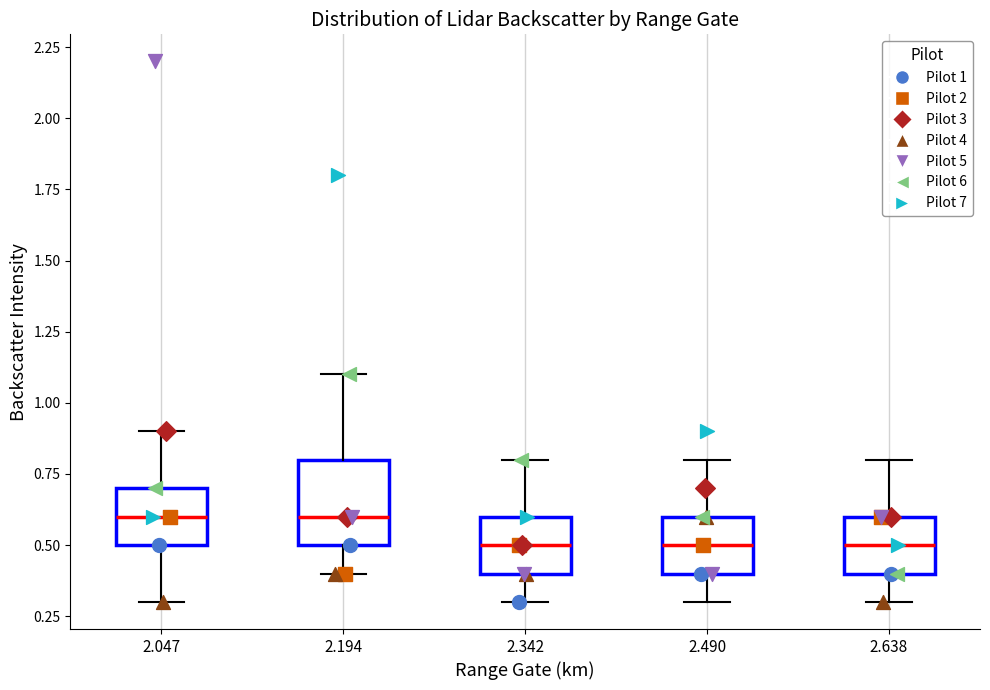

Reading left to right, transcribe this box plot: for each box, give where its median line is, the range the box spans, and where its two whiskers end, as read against the y-axis. The values are not printed on the chart, so give them approximately, as read against the axis.

2.047: median 0.6, box 0.5 to 0.7, whiskers 0.3 to 0.9
2.194: median 0.6, box 0.5 to 0.8, whiskers 0.4 to 1.1
2.342: median 0.5, box 0.4 to 0.6, whiskers 0.3 to 0.8
2.490: median 0.5, box 0.4 to 0.6, whiskers 0.3 to 0.8
2.638: median 0.5, box 0.4 to 0.6, whiskers 0.3 to 0.8